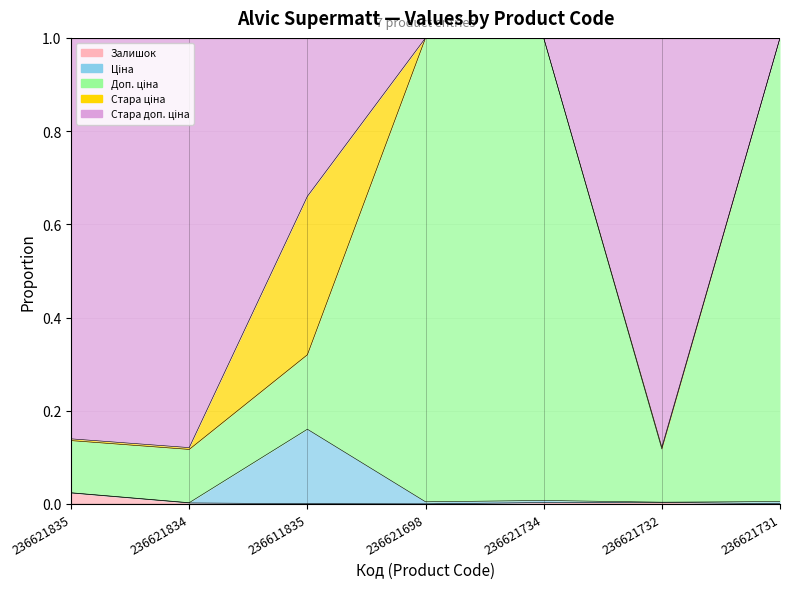

What is the label of the 5th point from the right?

236611835